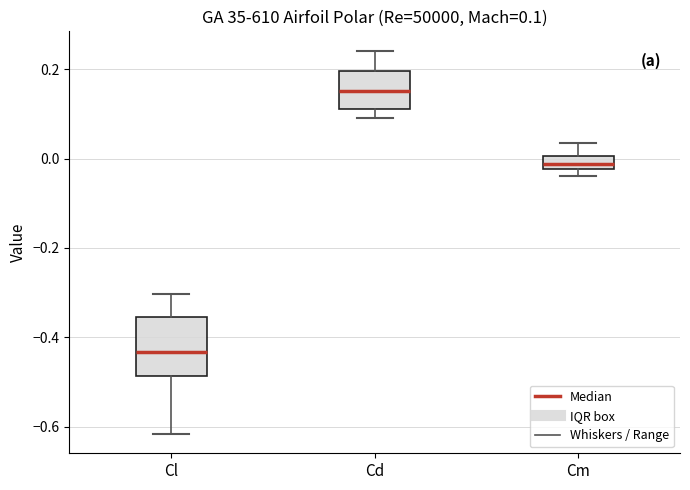

Which box's median line is the highest?

Cd